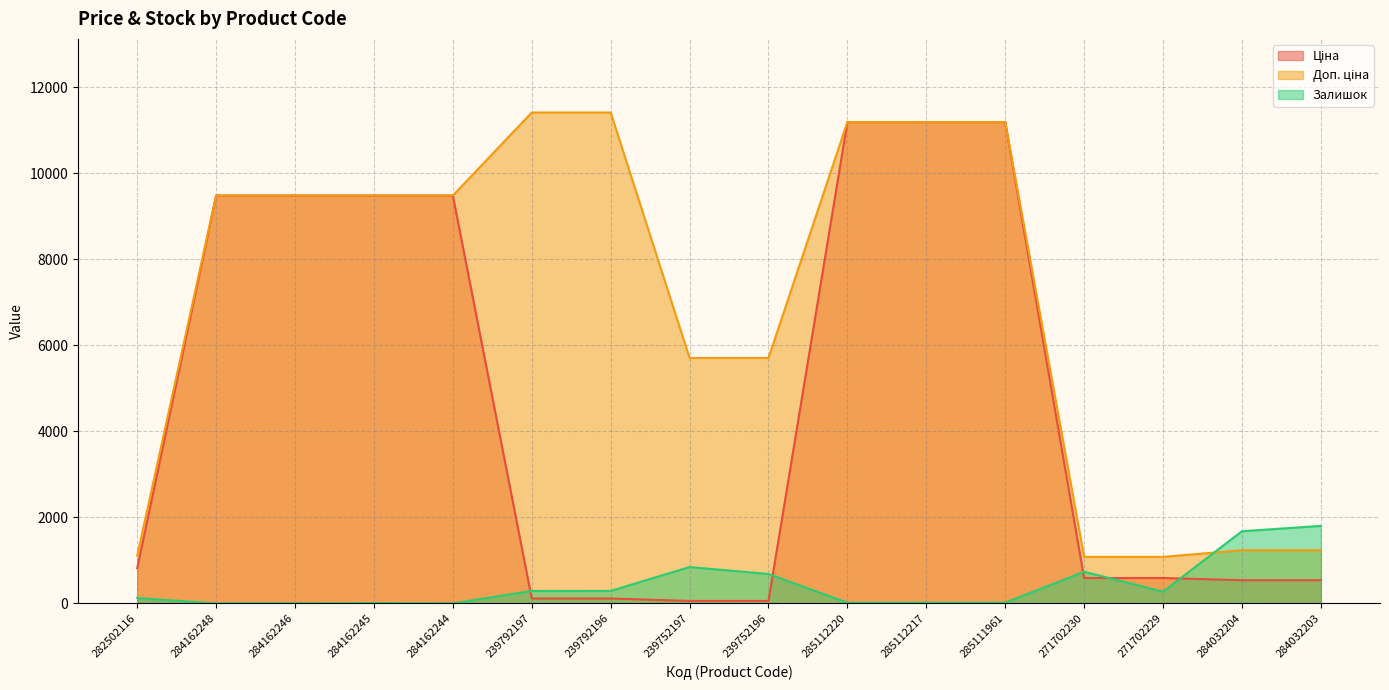

Does the chart have visible grid lines?

Yes